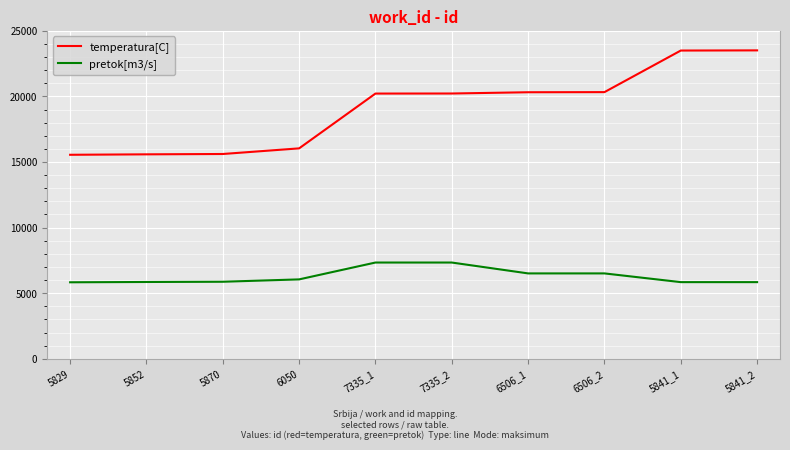

Where is temperatura[C] nearest to the value 19530?

7335_1